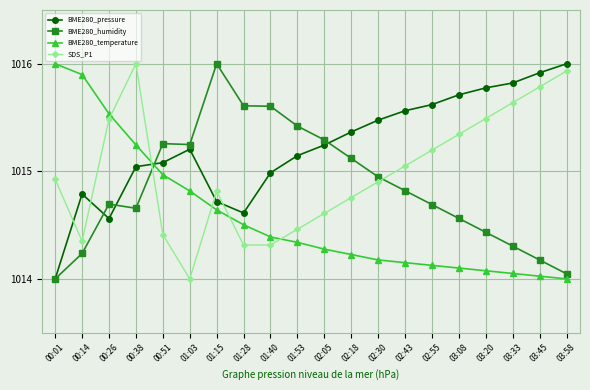

What is the spread (max minus min) of values at 02:30?

1.3